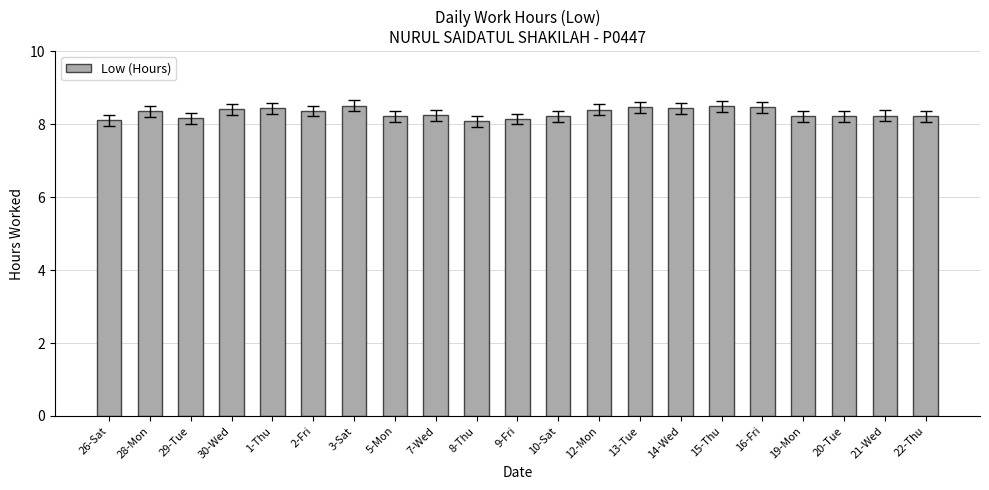

What value does the data have at 9-Fri?

8.1